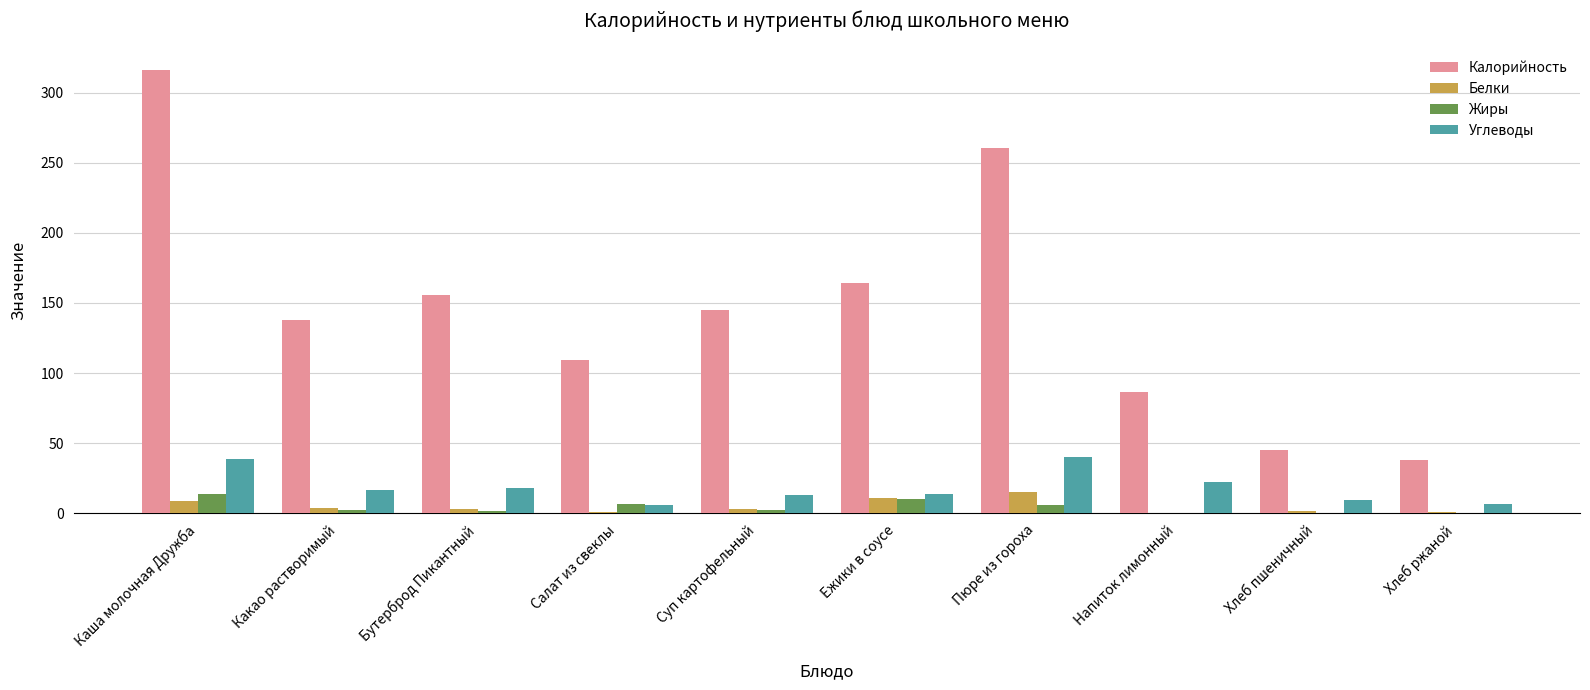

At which category is the sum across all series the highest?

Каша молочная Дружба